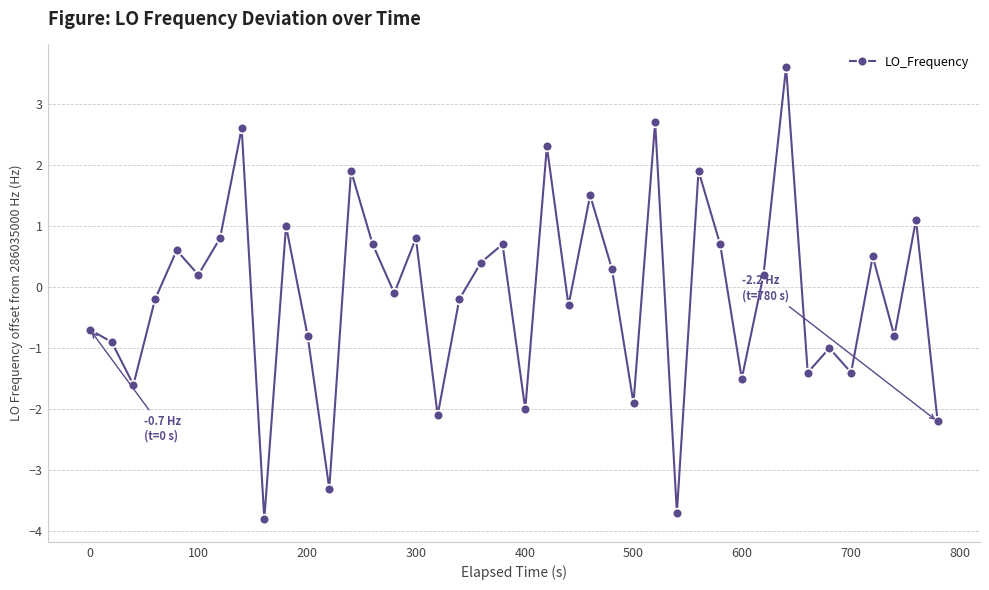

What is the minimum value shown in the chart?

-3.8